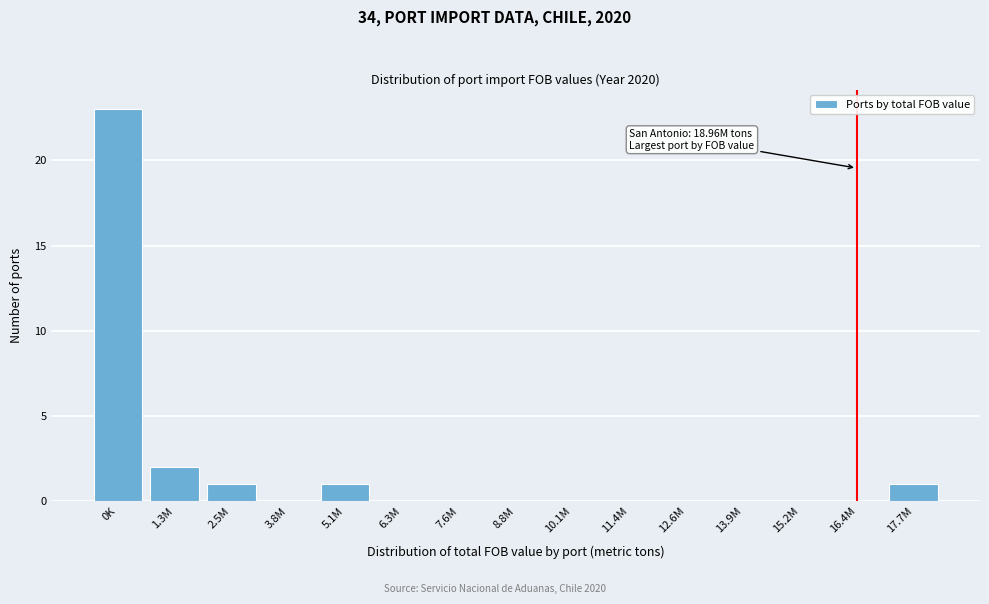

Reading right to left, list all the values displayed in this chart.

17.7M=1	16.4M=0	15.2M=0	13.9M=0	12.6M=0	11.4M=0	10.1M=0	8.8M=0	7.6M=0	6.3M=0	5.1M=1	3.8M=0	2.5M=1	1.3M=2	0K=23